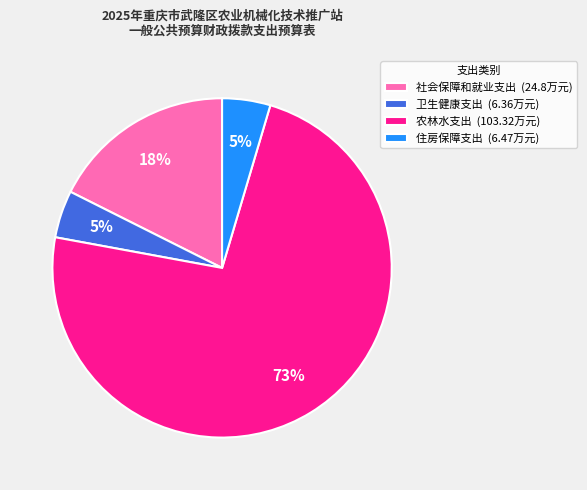

Which category has the biggest portion of the pie?

农林水支出